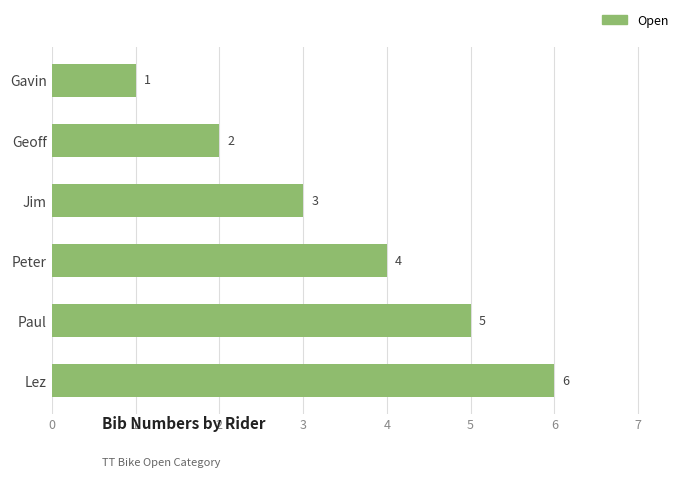

What is the difference between the maximum and minimum values?

5